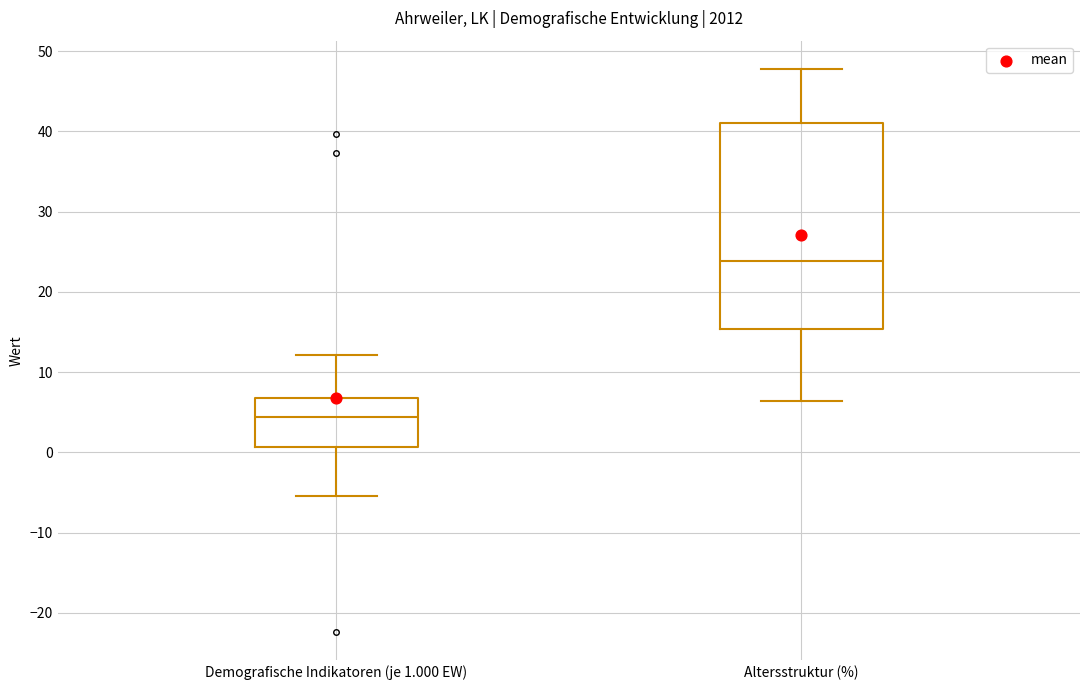

Which box has the lowest median line?

Demografische Indikatoren (je 1.000 EW)